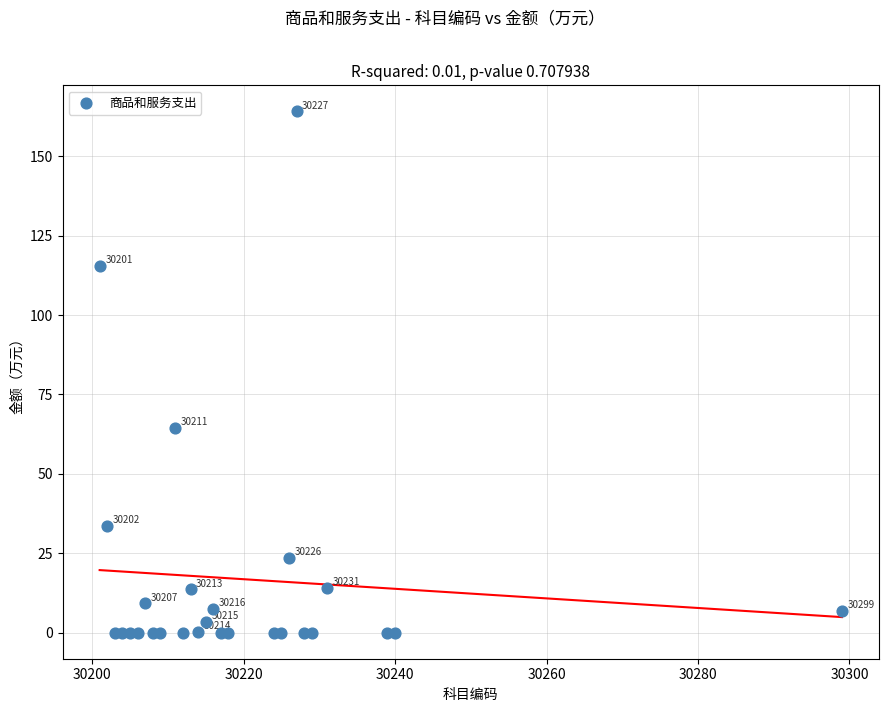

What Y value in the scatter plot is closest to 82?

64.4